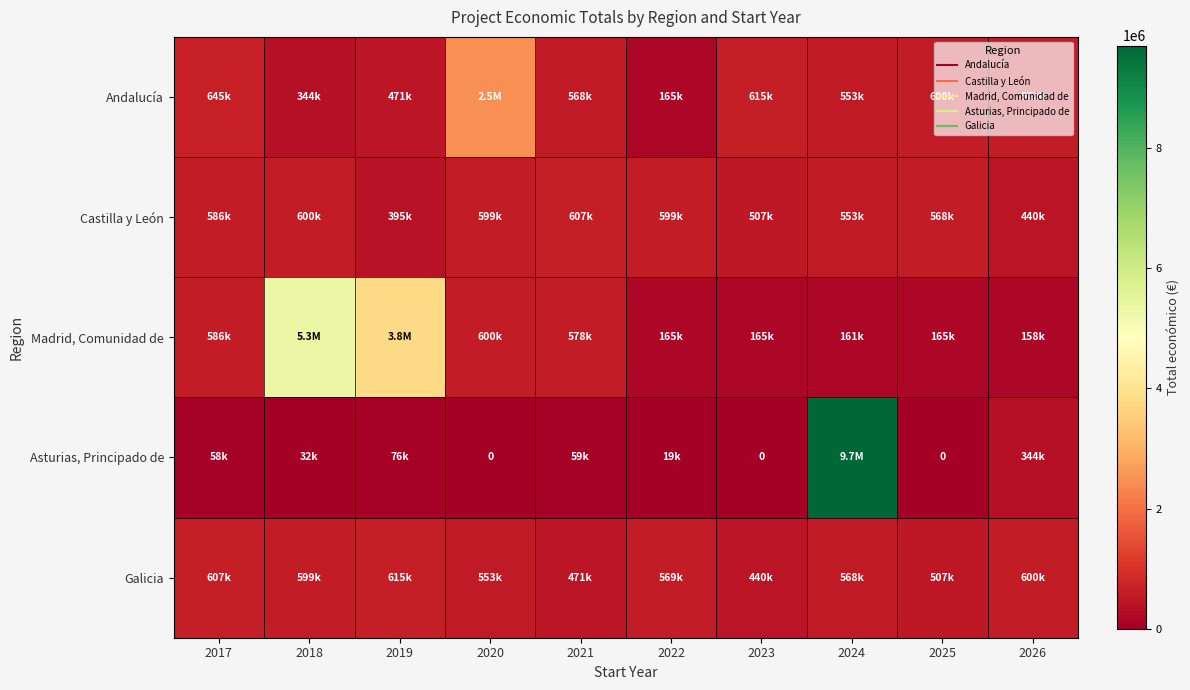

At which label is Galicia closest to 527484?

2025